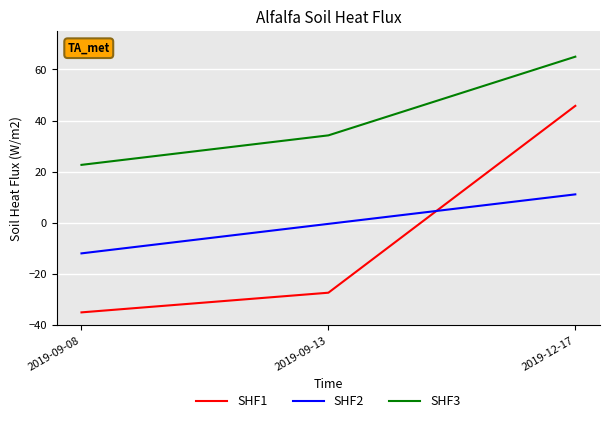

Rank the series by their maximum value, from lowest to highest.

SHF2, SHF1, SHF3